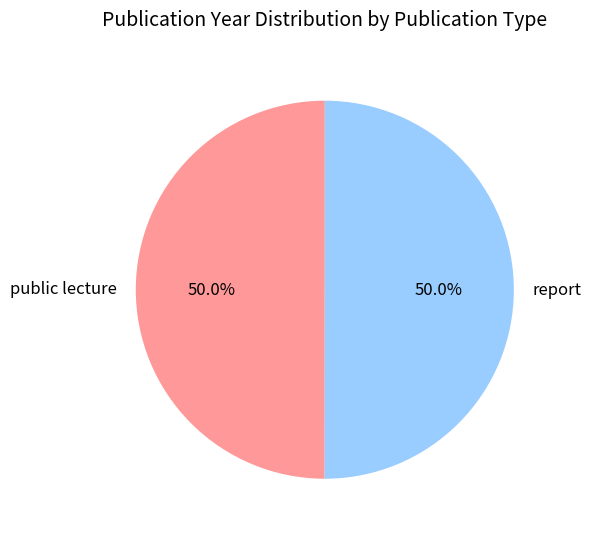

The report slice represents 62% of the pie. True or false?

False